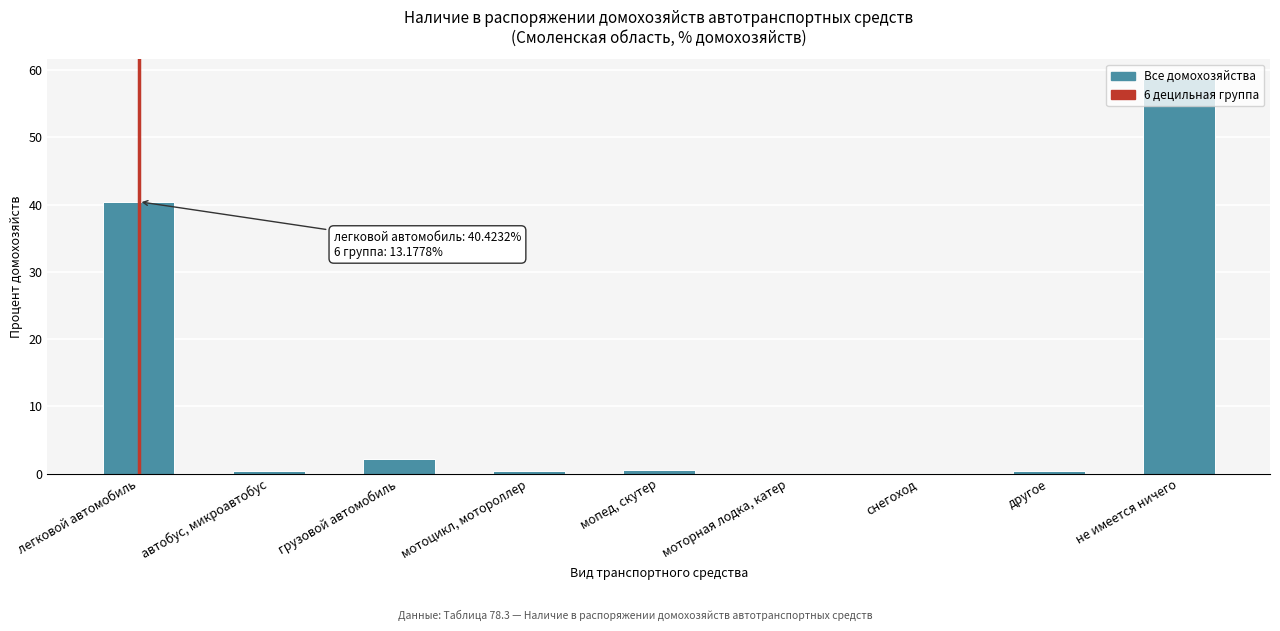

What is the greatest value displayed?

58.7